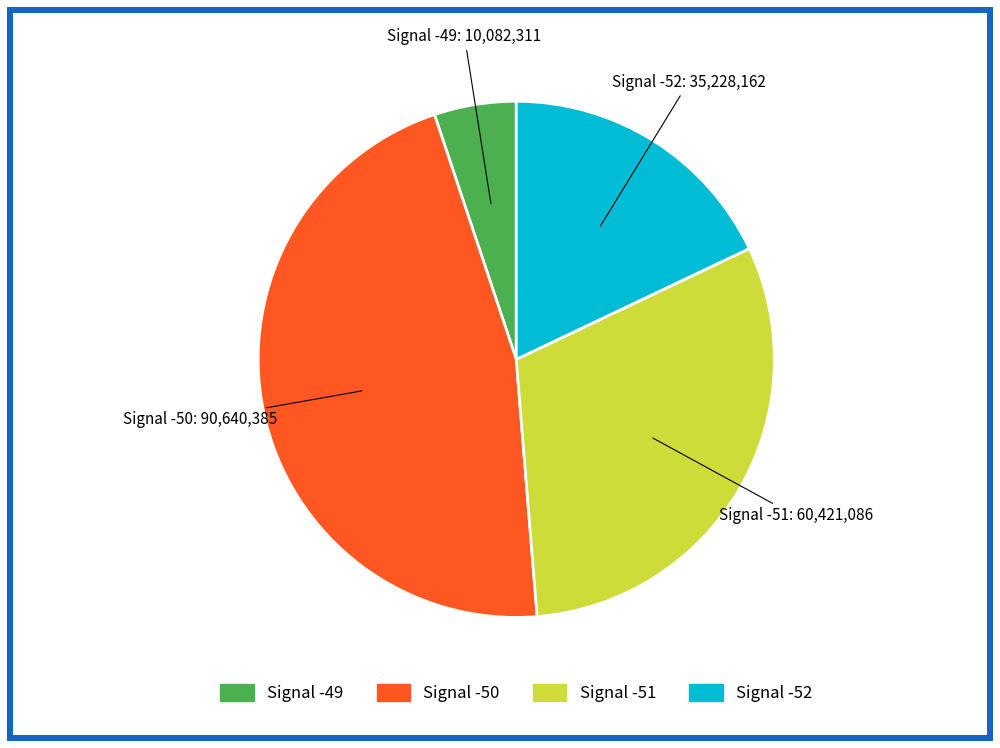

How many segments does this pie chart have?

4